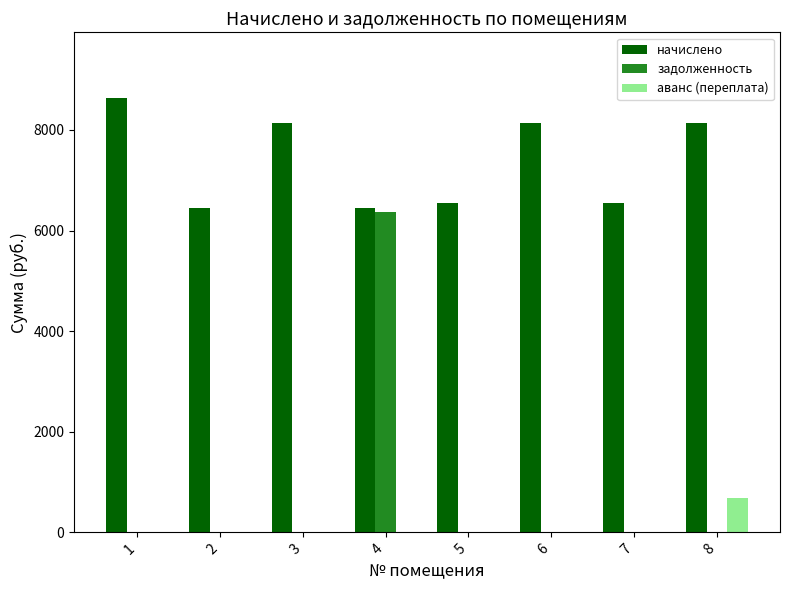

Which series has the largest total across all categories?

начислено